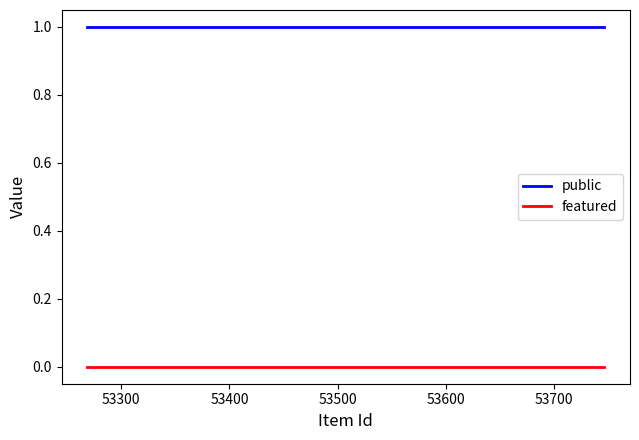

Which series has the largest total across all categories?

public